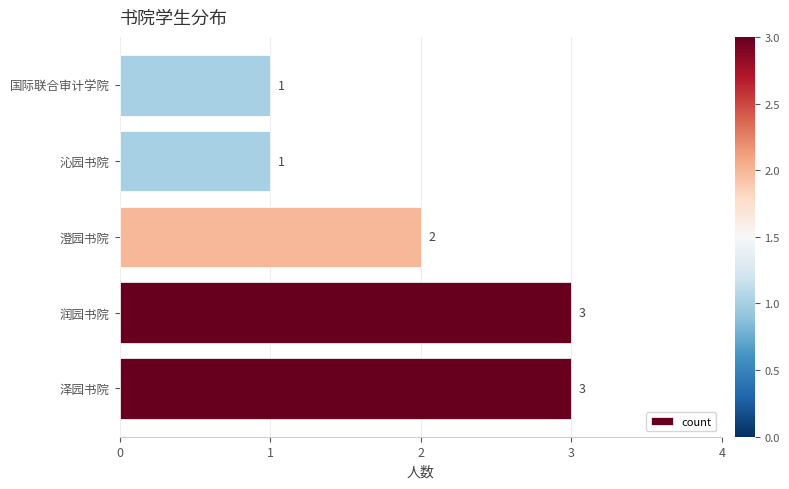

Is it true that the value at 泽园书院 is 3?

True